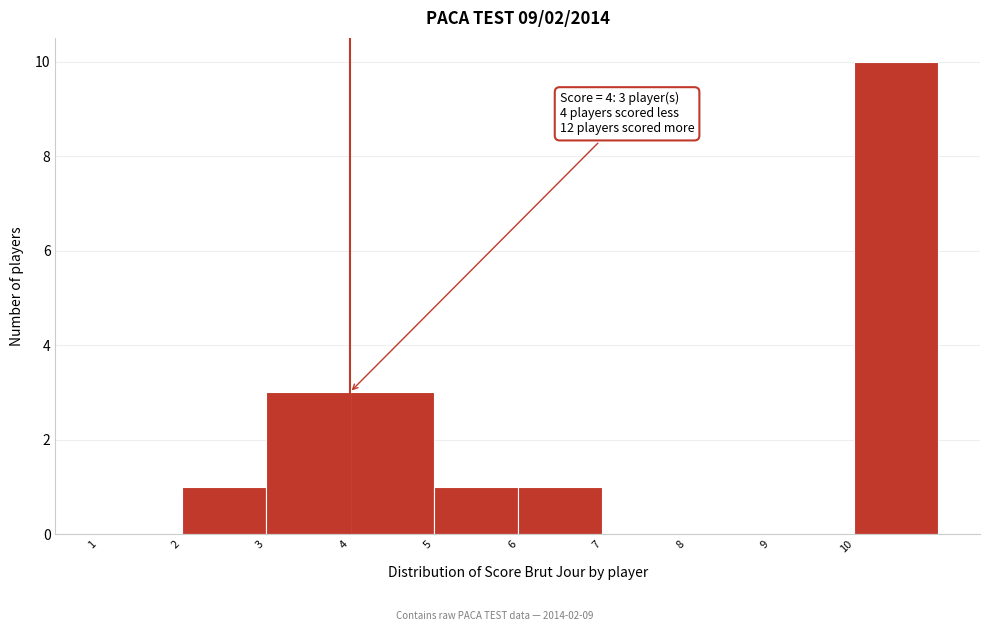

Which range on the x-axis has the tallest bar?

10 to 11